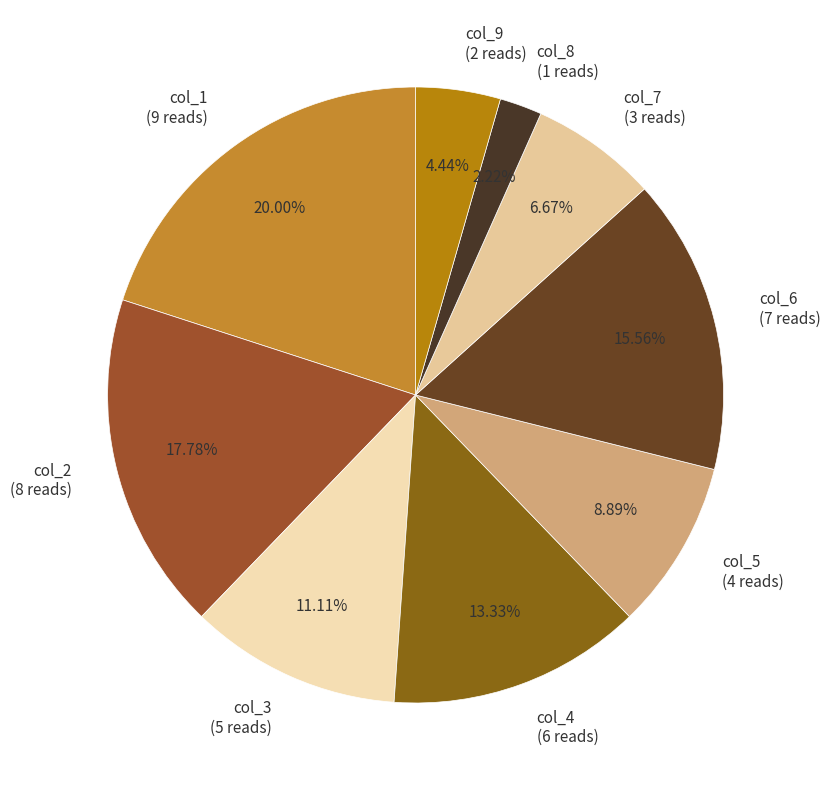

Approximately how many times larger is the value at col_3 (5 reads) compared to col_4 (6 reads)?

0.8